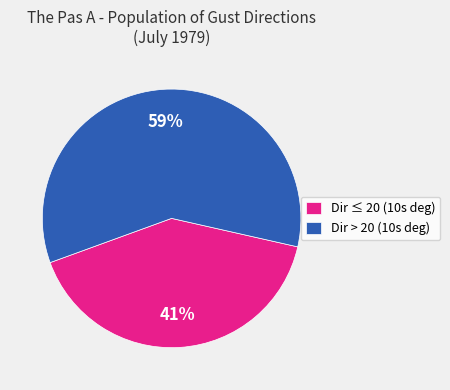

Approximately how many times larger is the value at Dir > 20 (10s deg) compared to Dir ≤ 20 (10s deg)?

1.4